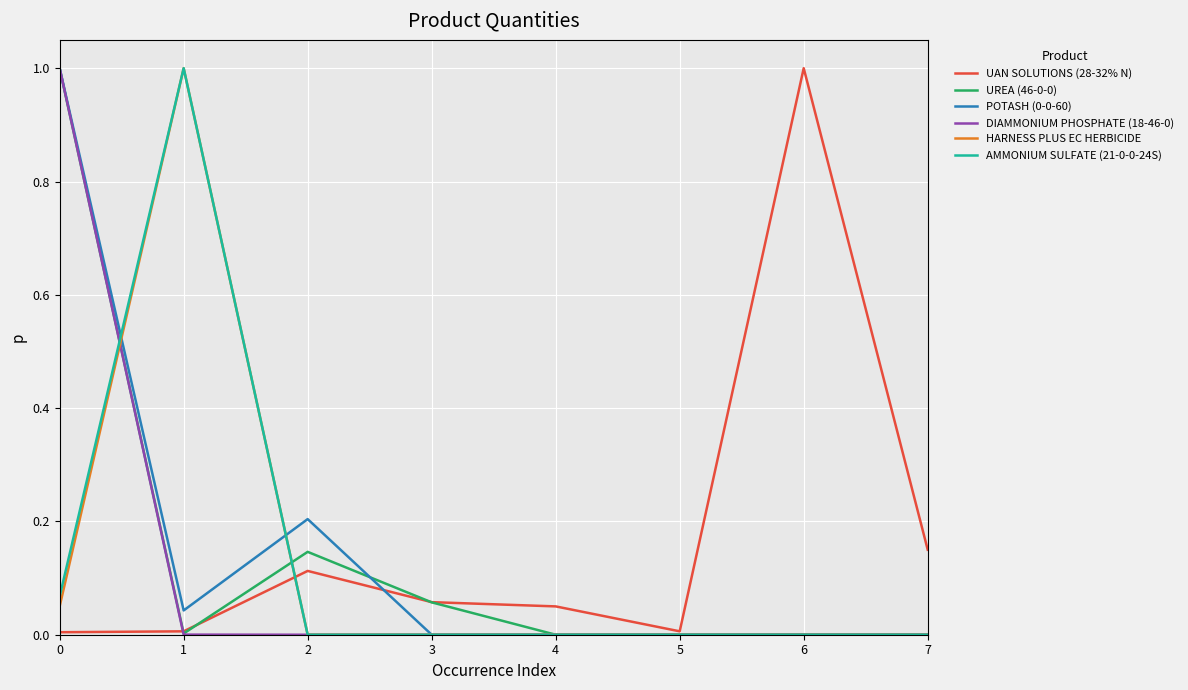

What is the sum of all POTASH (0-0-60) values?

1.2